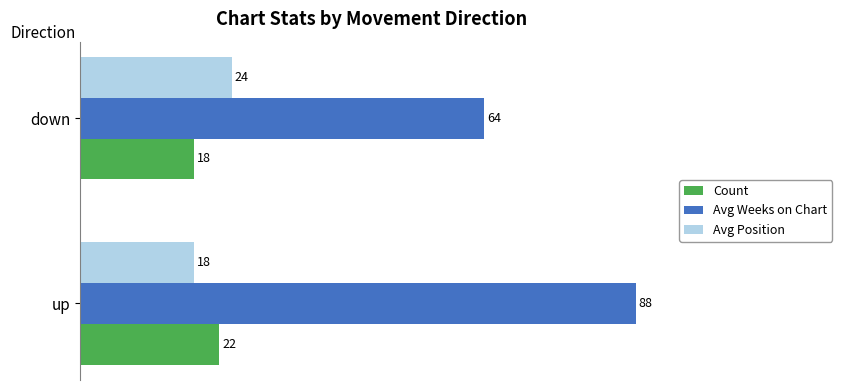

Which series changed the most between up and down?

Avg Weeks on Chart